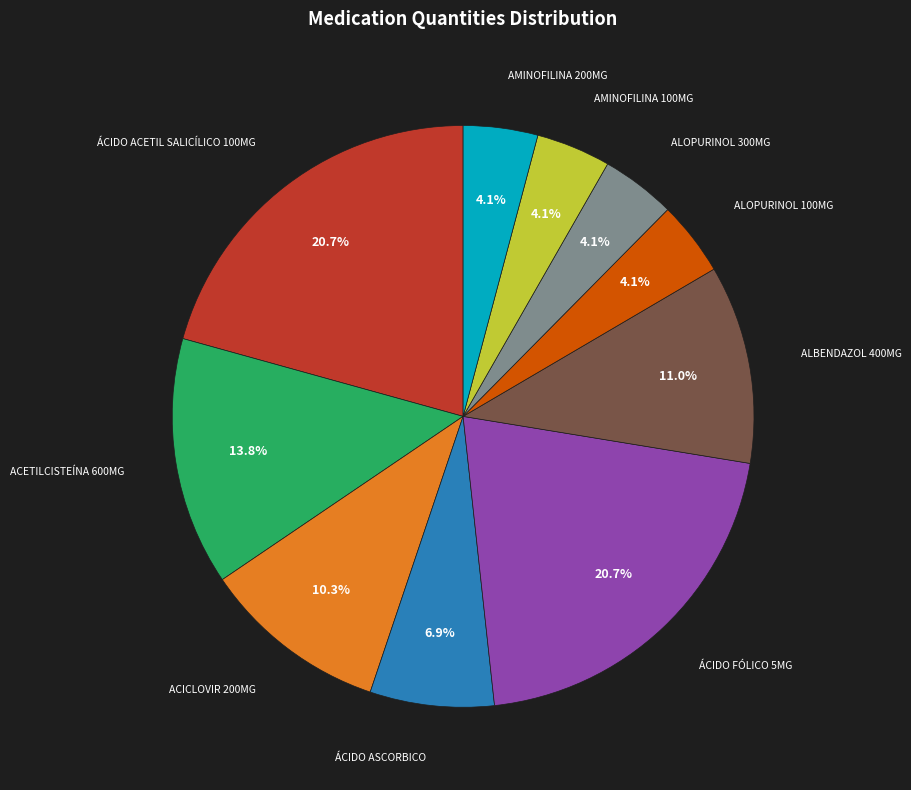

Does any single category account for the majority?

No